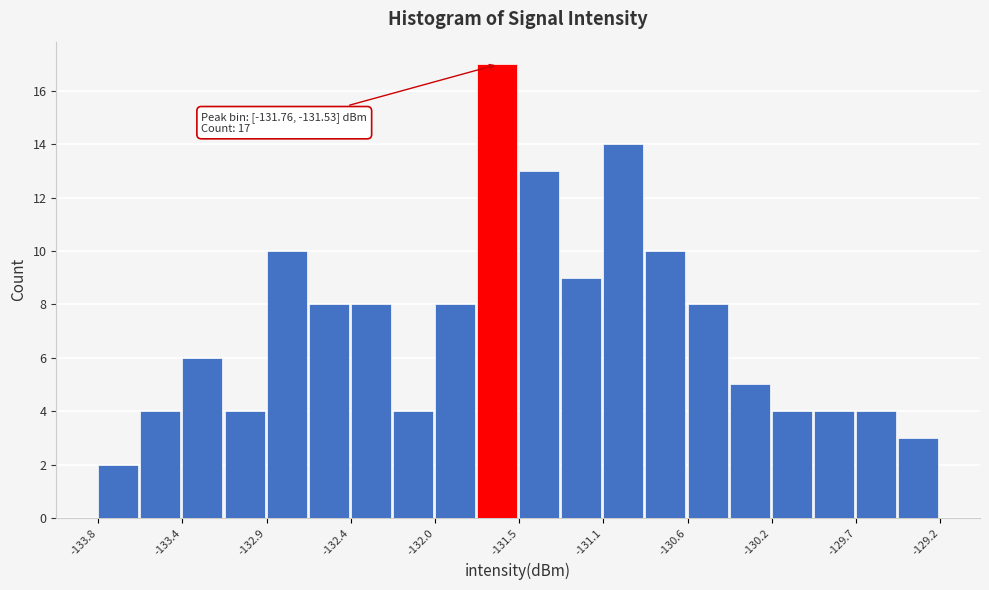

Which range on the x-axis has the tallest bar?

-131.75 to -131.55